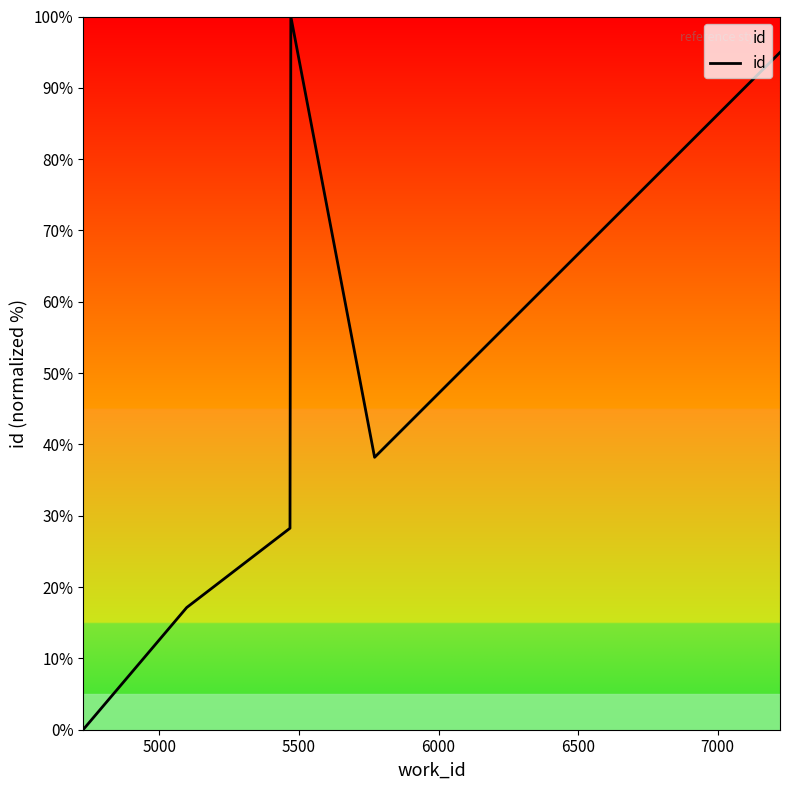

Does the chart have visible grid lines?

No